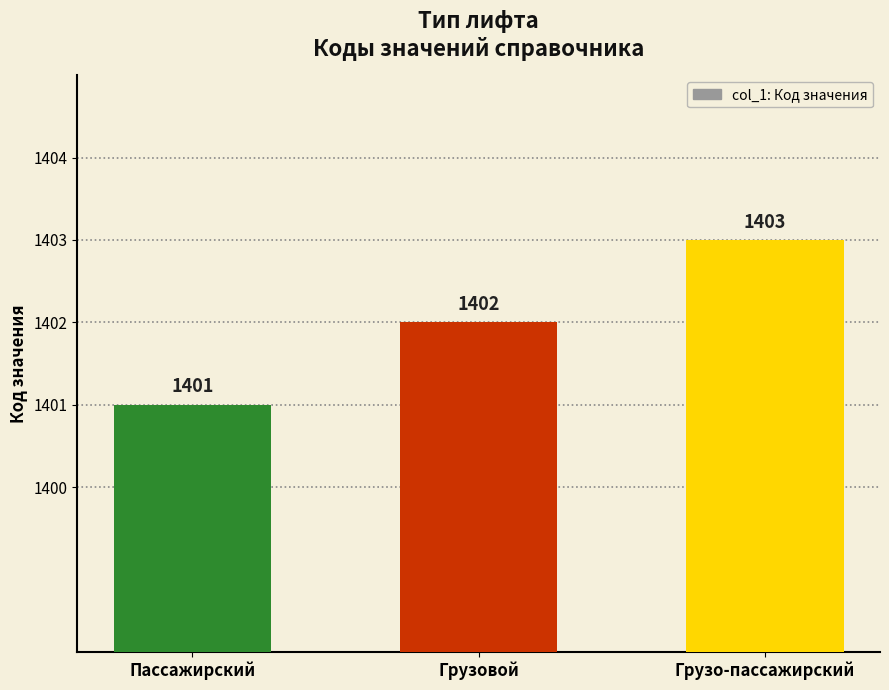

How many bars are there in total?

3